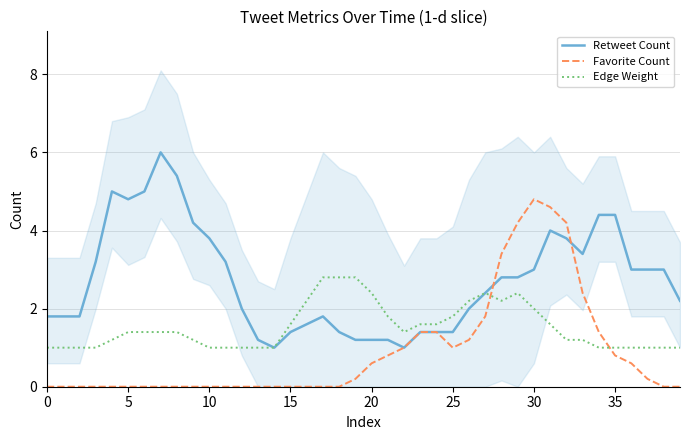

Does the chart display data point markers on the line(s)?

No